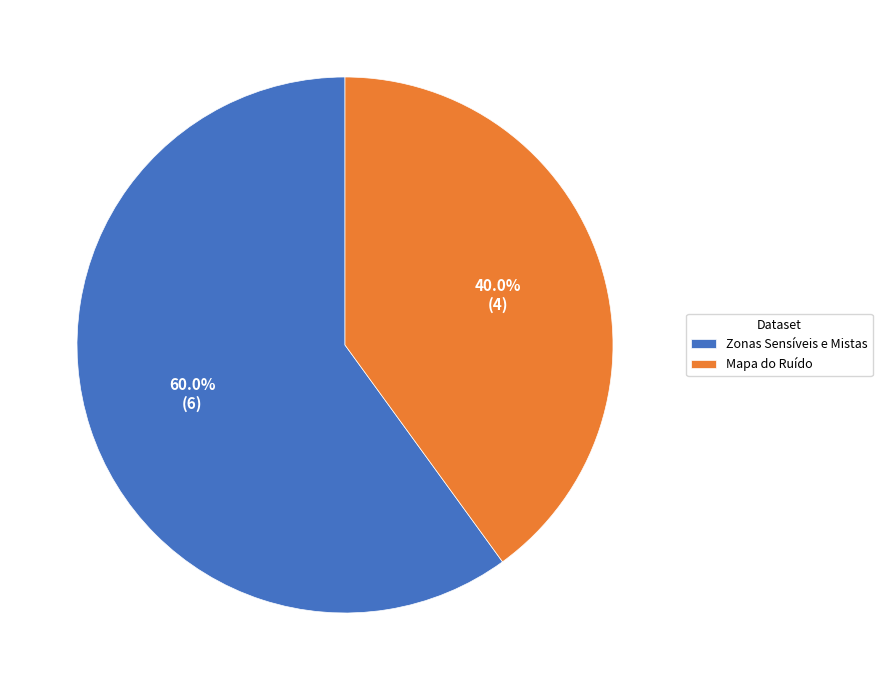

Approximately how many times larger is the value at Zonas Sensíveis e Mistas compared to Mapa do Ruído?

1.5